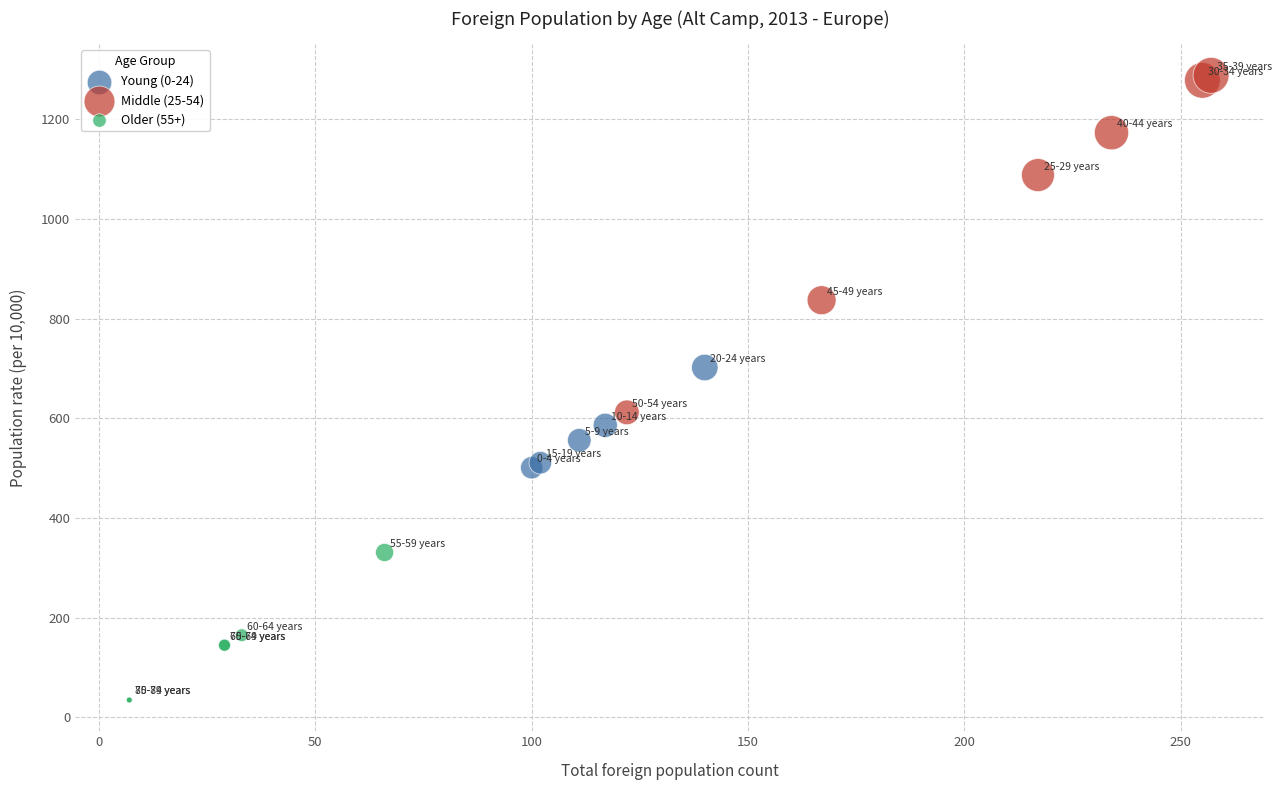

Which series reaches the maximum Y coordinate?

Middle (25-54)